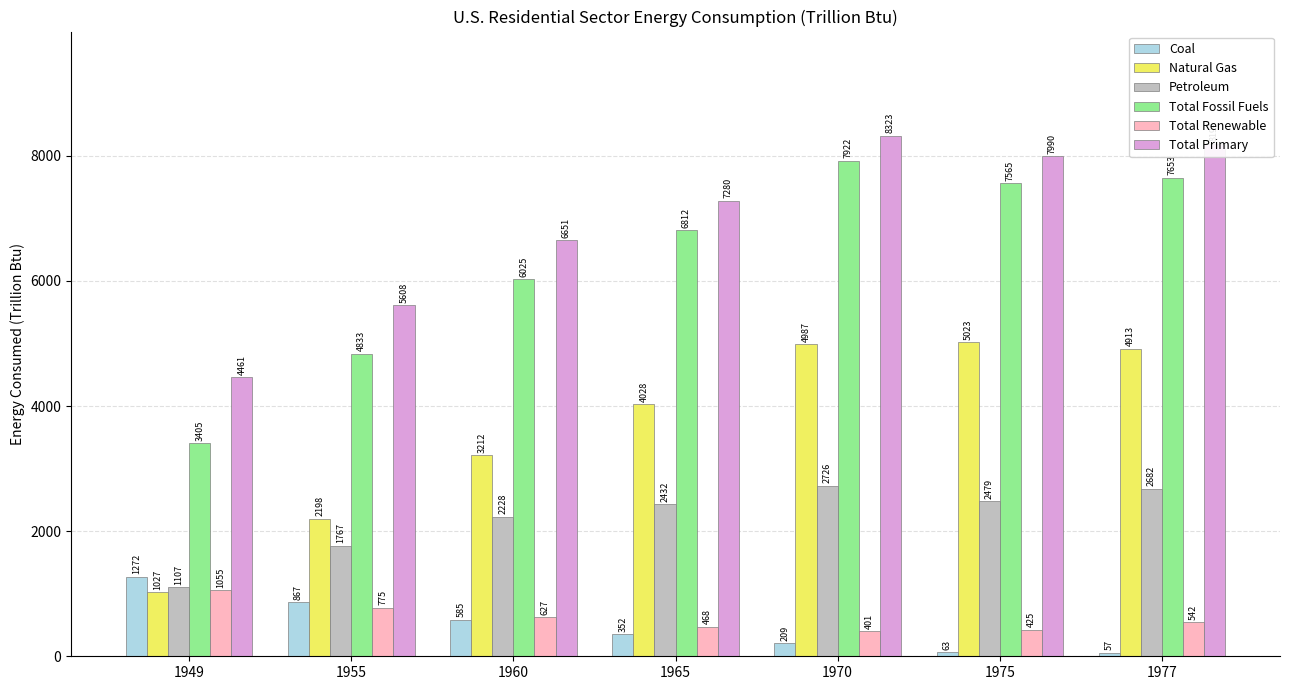

How many bars are there in each group?

6